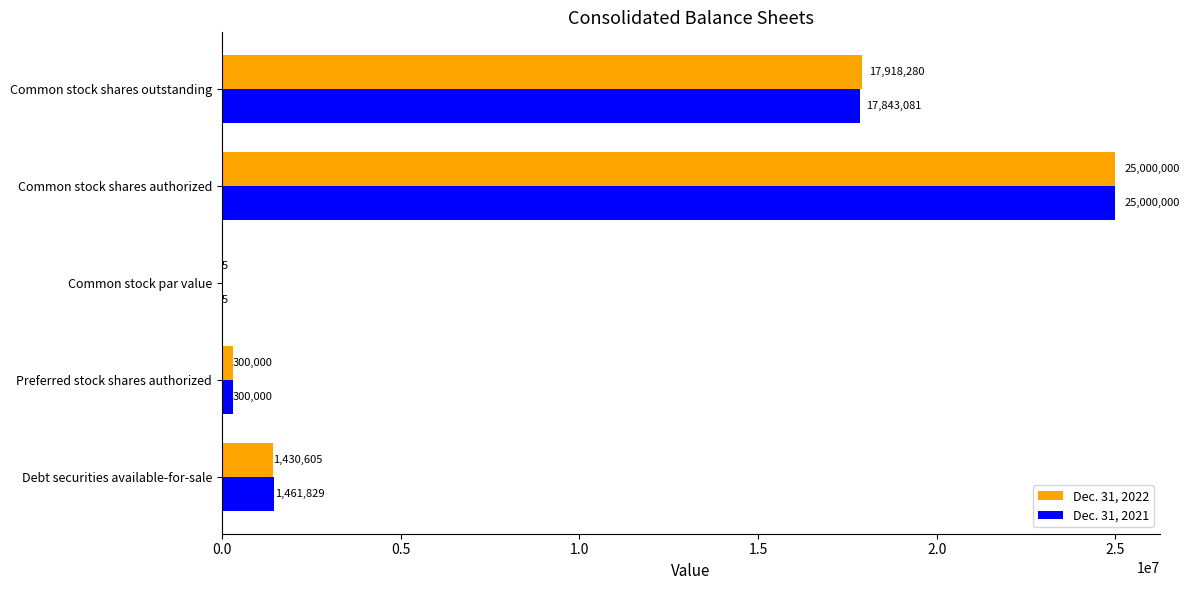

True or false: Dec. 31, 2021 has a value of 1461829 at Debt securities available-for-sale.

True